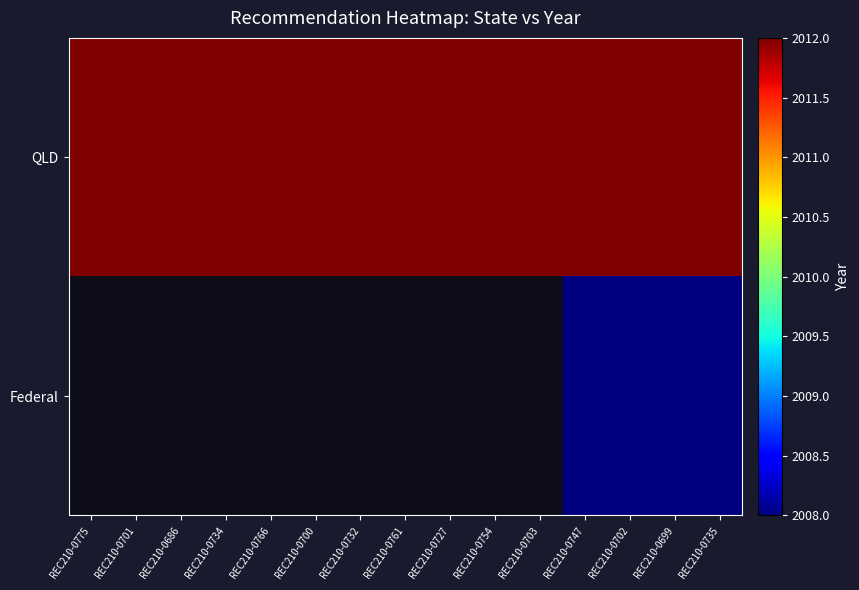

At how many categories does at least one series exceed 2010?

15